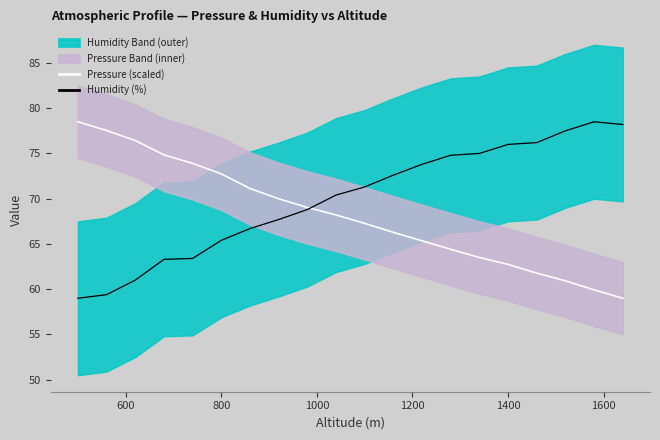

What is the lowest value of the Pressure (scaled) series?

59.0